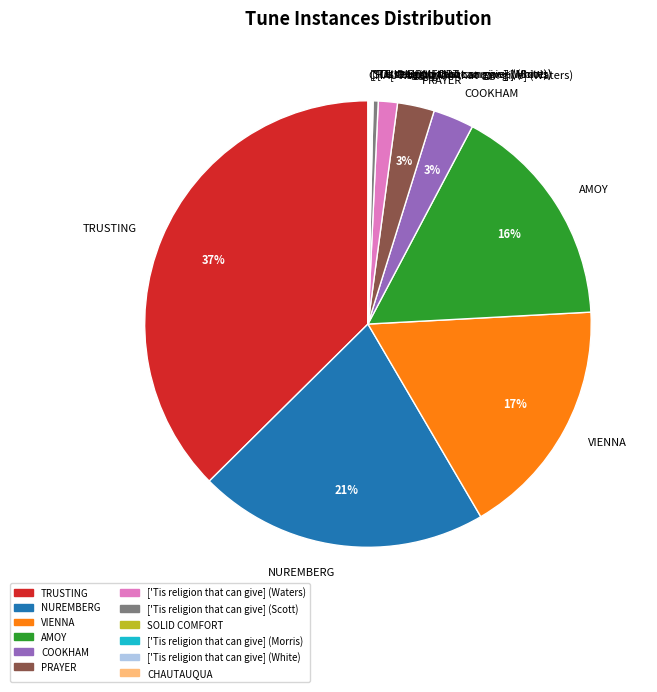

To the nearest percent, what is the average slice percentage?

8%